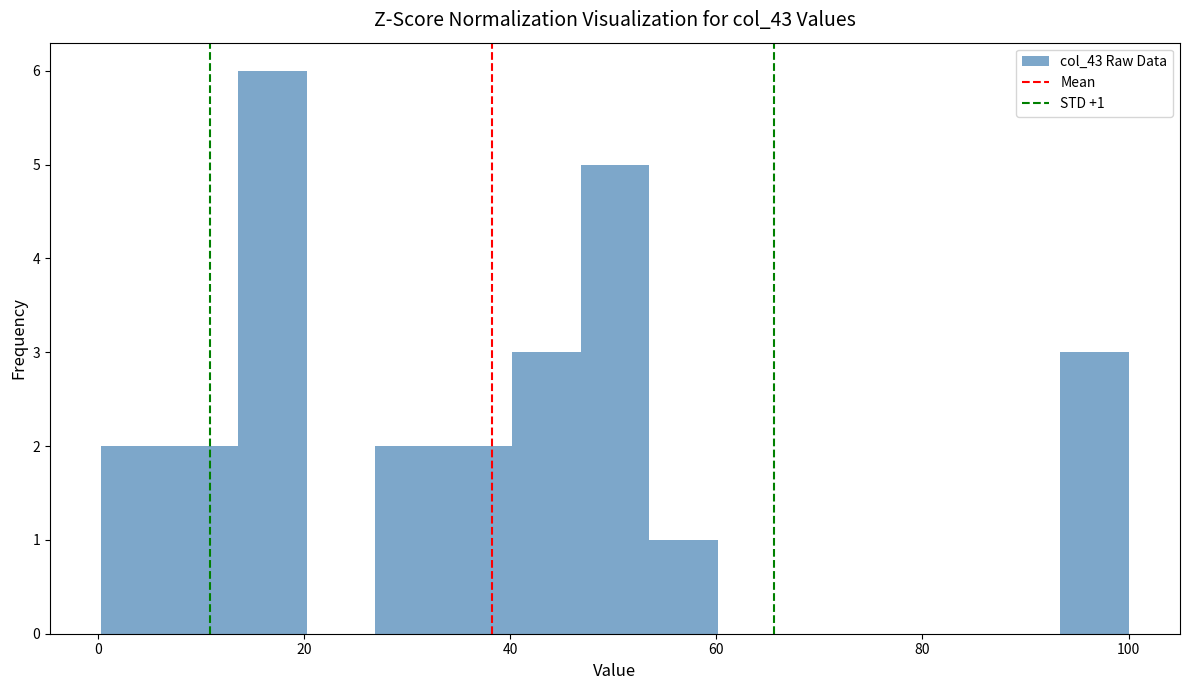

Read against the x-axis, roughly where is the centre of the tallest bar?

16